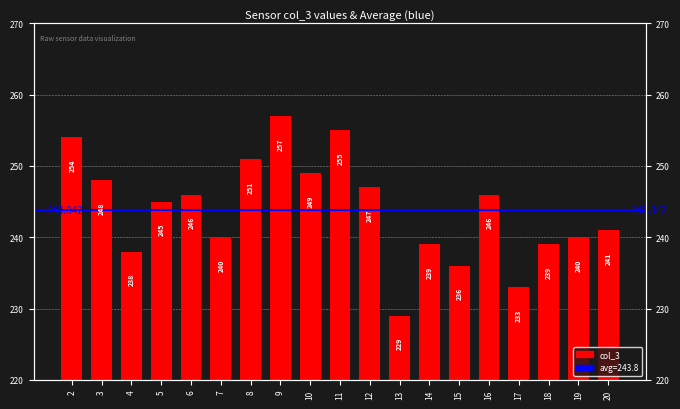

List the labels in order of value, smallest first.

13, 17, 15, 4, 14, 18, 7, 19, 20, 5, 6, 16, 12, 3, 10, 8, 2, 11, 9